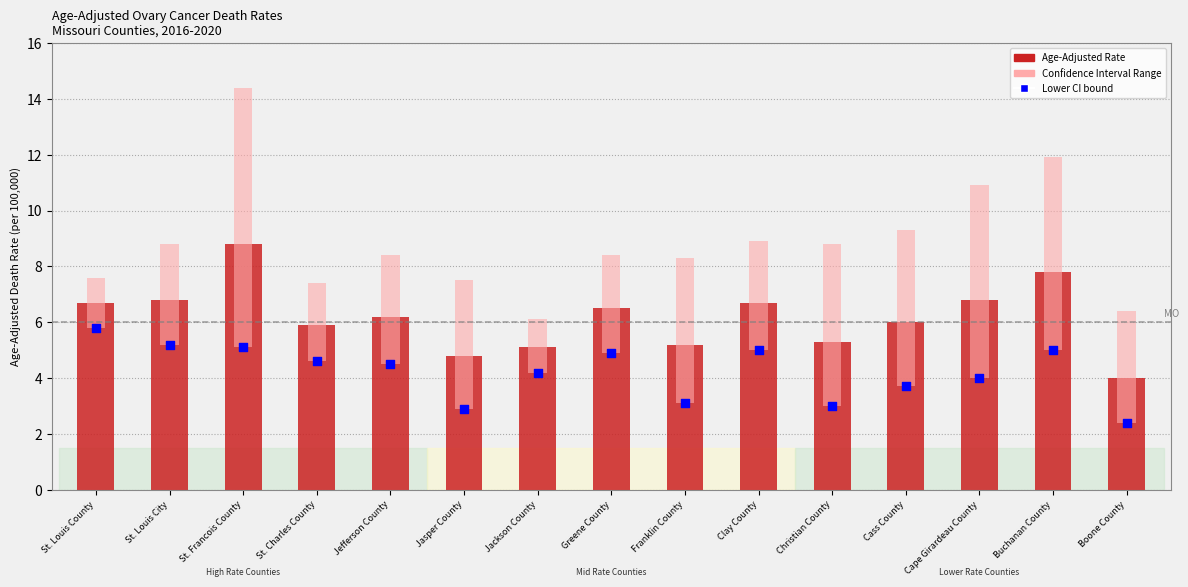

Which series has the largest total across all categories?

Age-Adjusted Rate